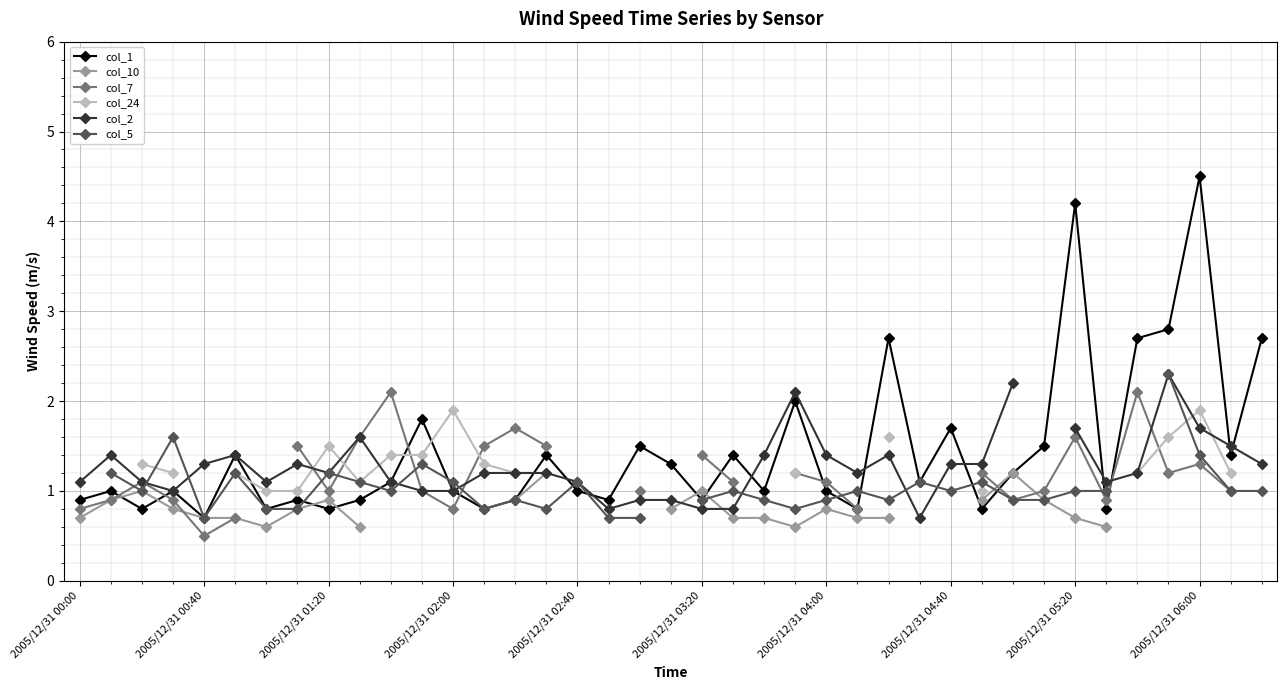

At which label does col_1 reach its peak?

2005/12/31 06:00